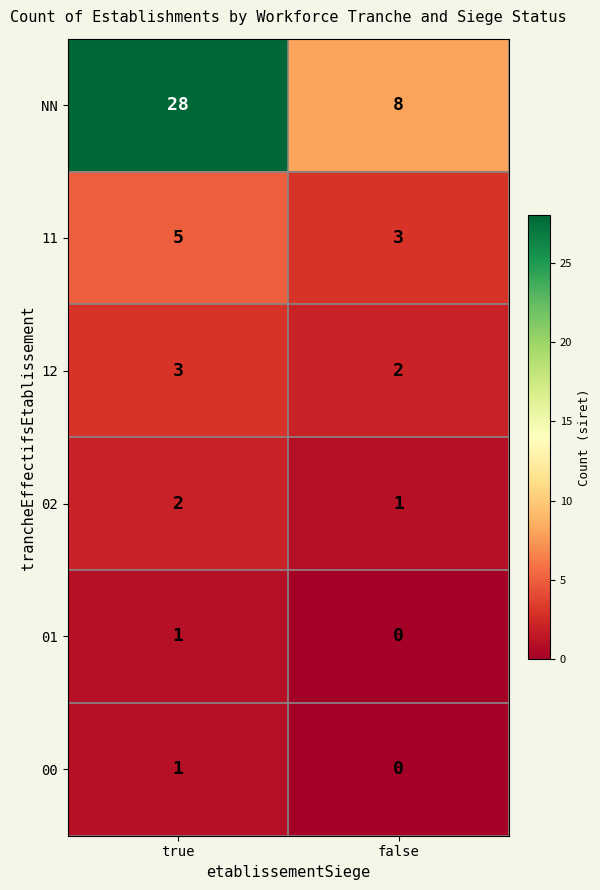

Reading left to right, transcribe all the data shown in this chart.

NN: true=28	false=8
11: true=5	false=3
12: true=3	false=2
02: true=2	false=1
01: true=1	false=0
00: true=1	false=0